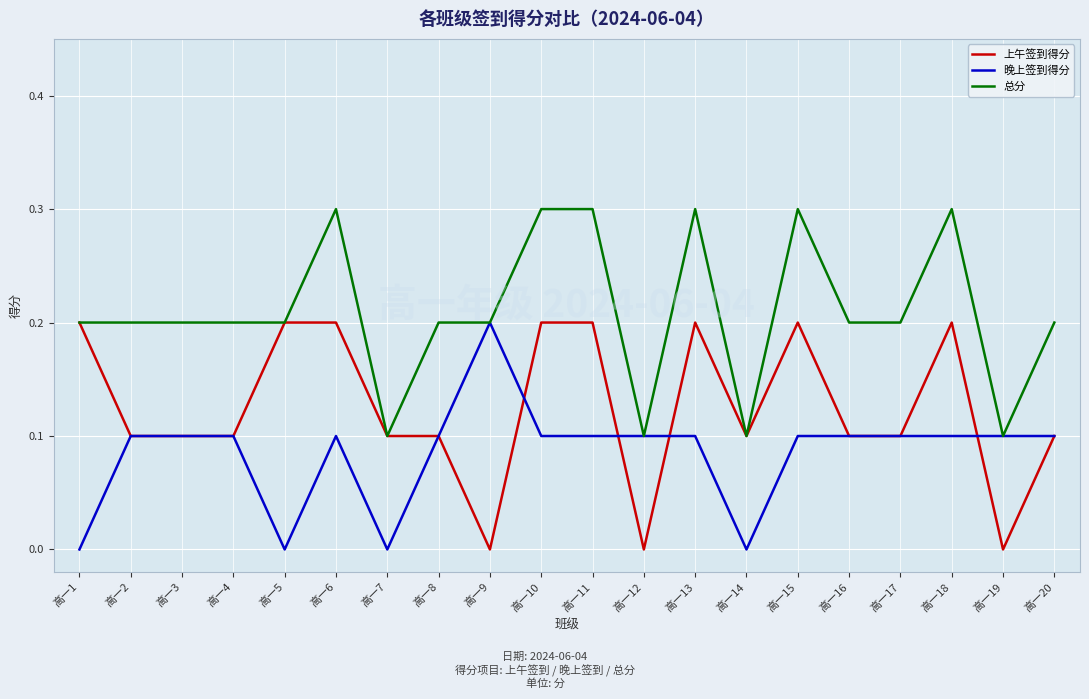

What is the sum of the 上午签到得分 values at 高一7 and 高一18?

0.3